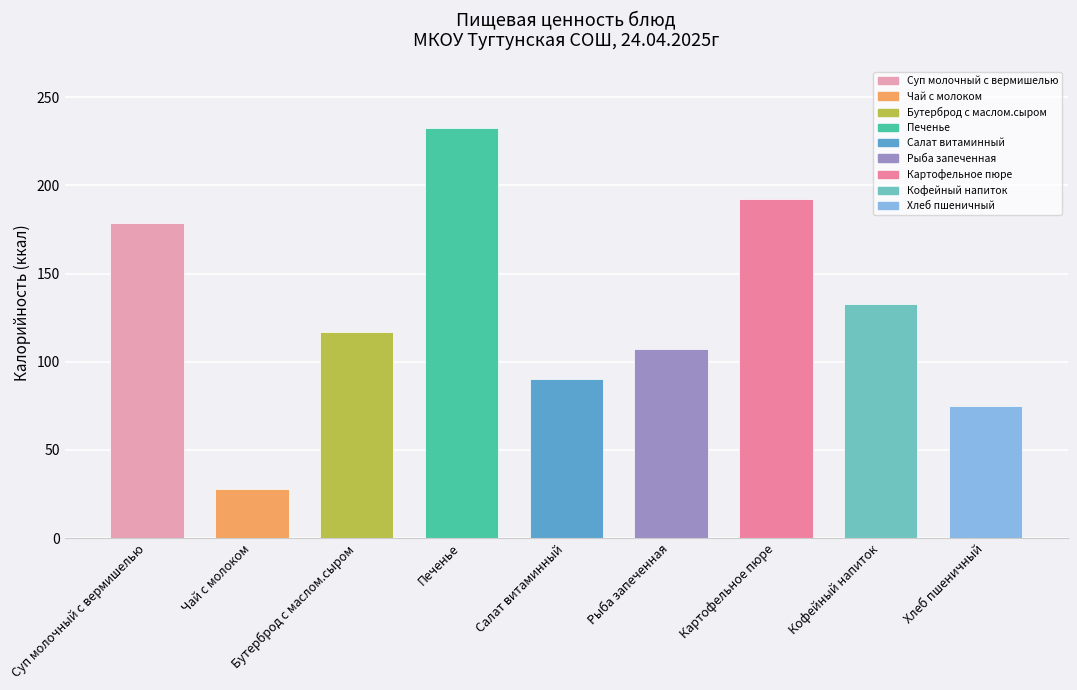

At which category is the sum across all series the highest?

Печенье